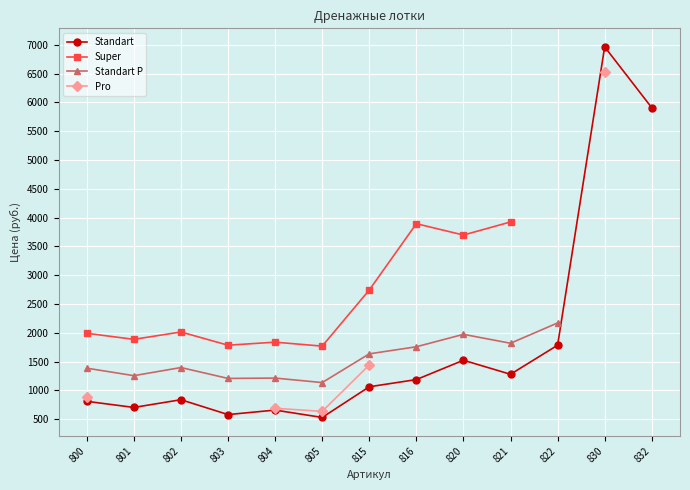

What is the spread (max minus min) of values at 820?

2175.0